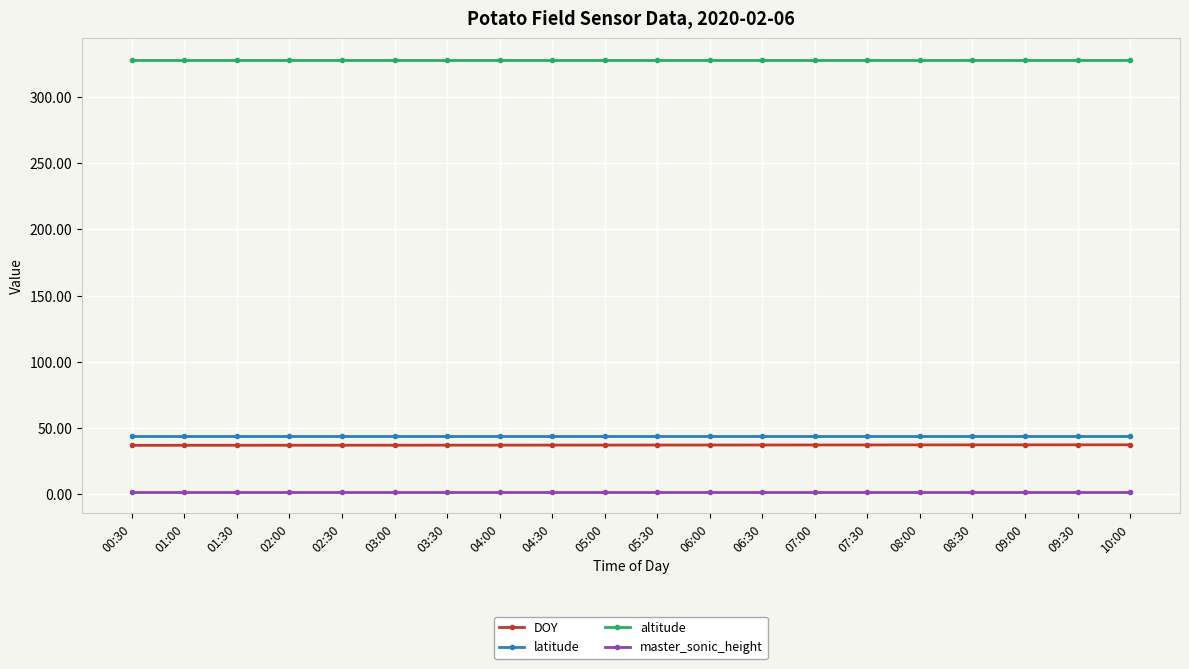

What is the value of the altitude point at the 15th from the left?

328.0